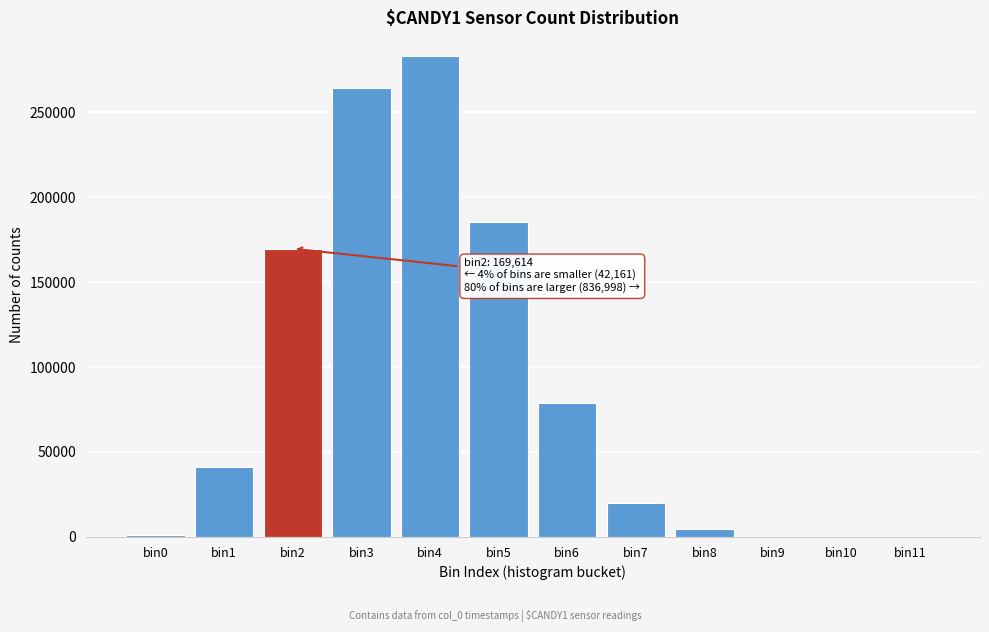

Between bin3 and bin6, which is larger?

bin3